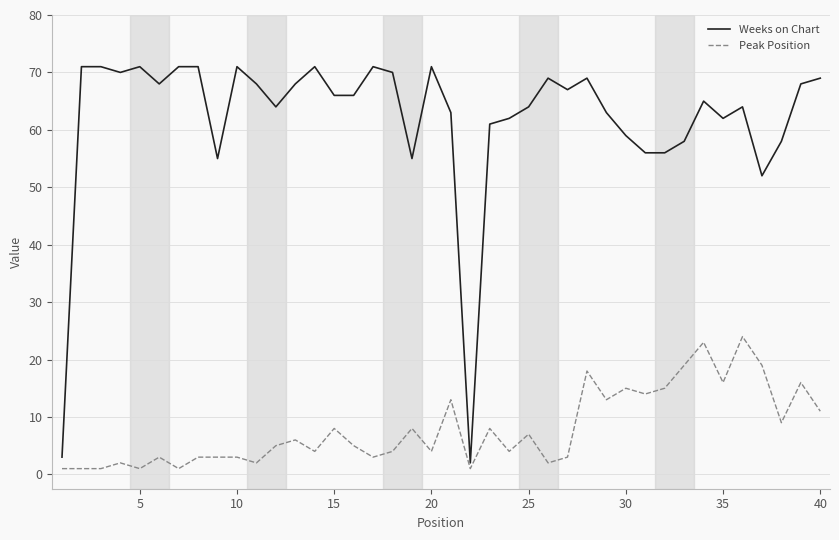

Rank the series by their maximum value, from lowest to highest.

Peak Position, Weeks on Chart